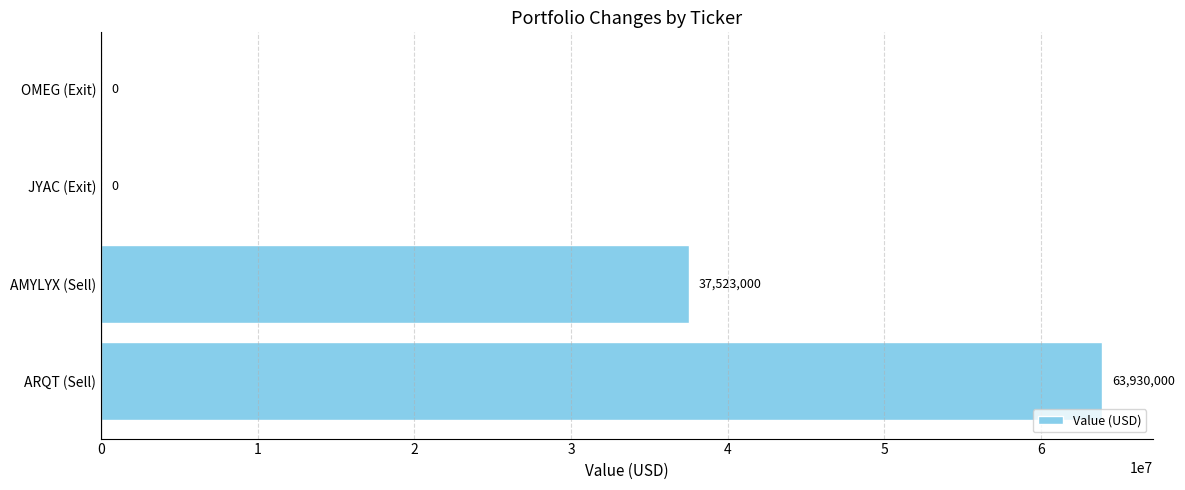

The value at AMYLYX (Sell) is 11189218. True or false?

False